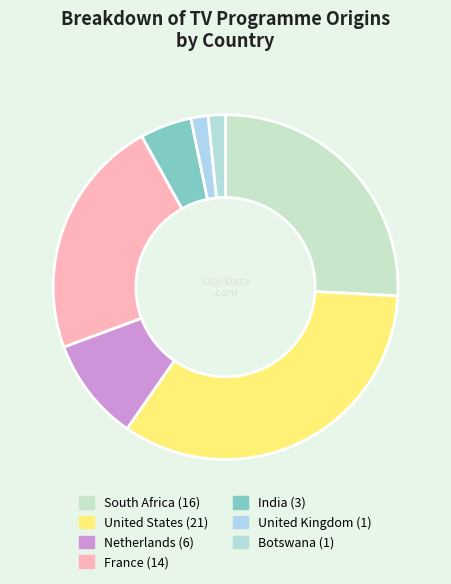

To the nearest percent, what is the average slice percentage?

14%